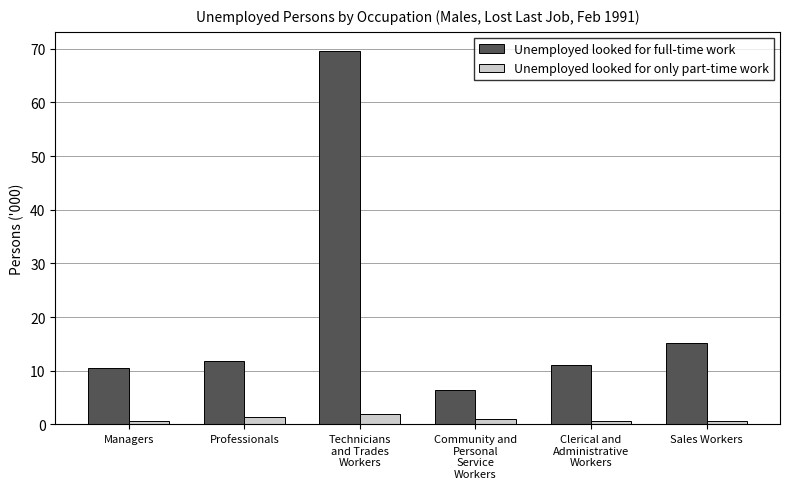

What is the greatest value displayed?

69.6